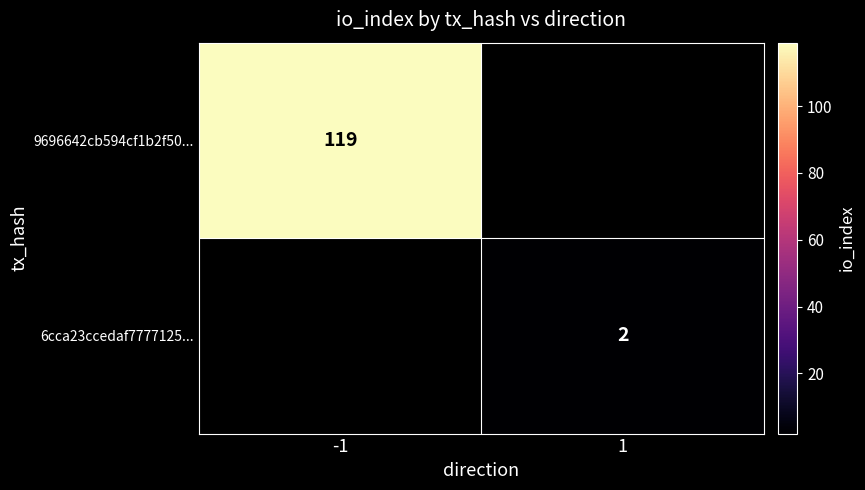

At how many categories does at least one series exceed 6?

1